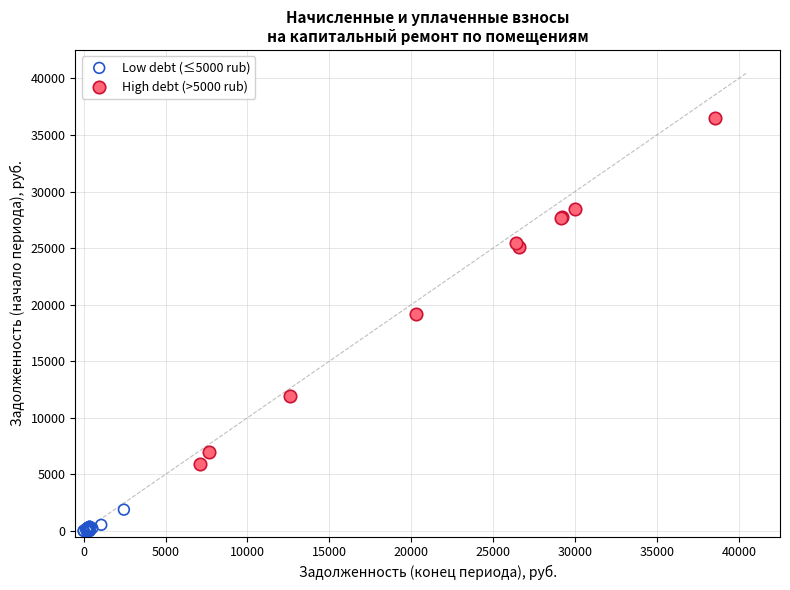

Which series reaches the maximum Y coordinate?

High debt (>5000 rub)